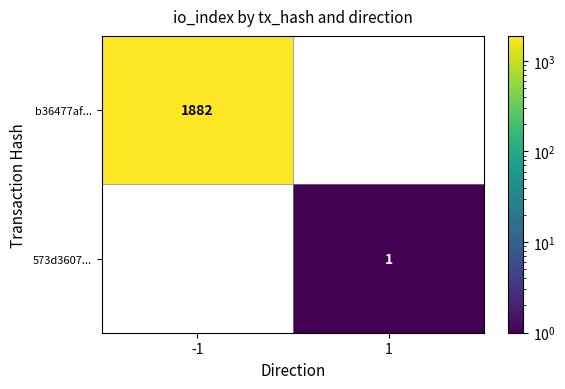

List the series in order of their peak value, highest first.

b36477af..., 573d3607...